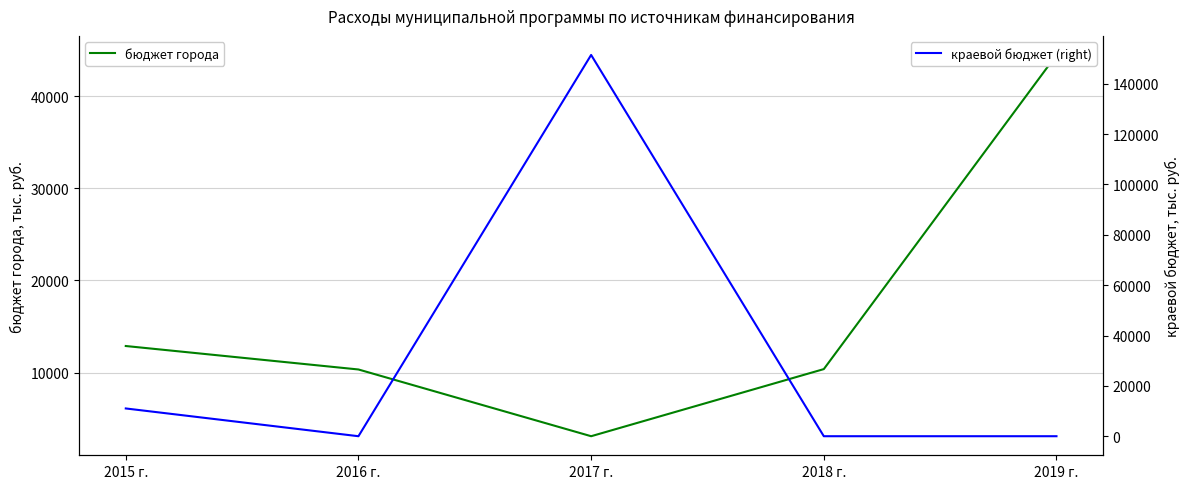

What is the difference between the краевой бюджет (right) values at 2018 г. and 2015 г.?

11025.7